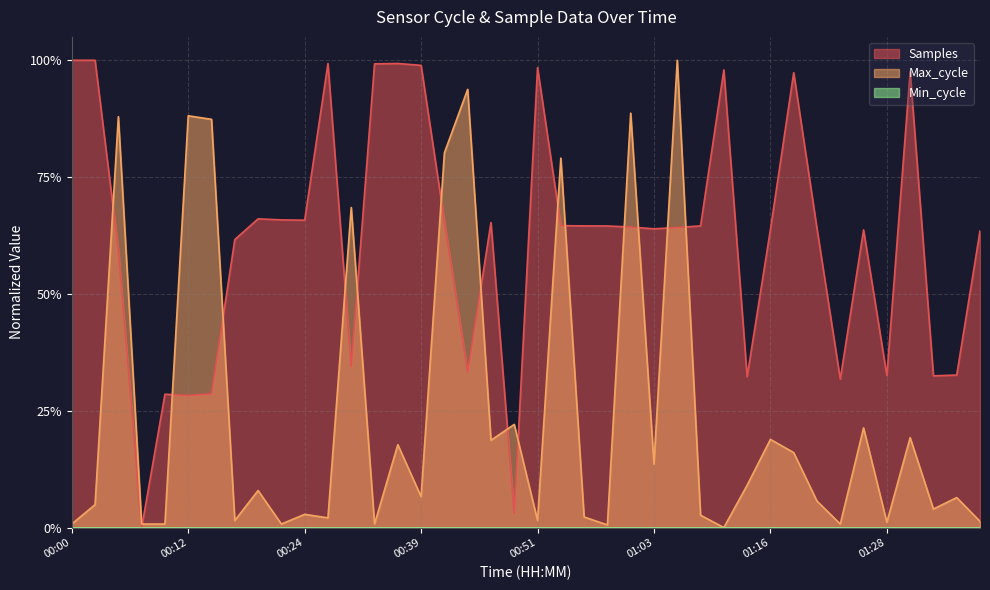

At which category is the sum across all series the highest?

01:06